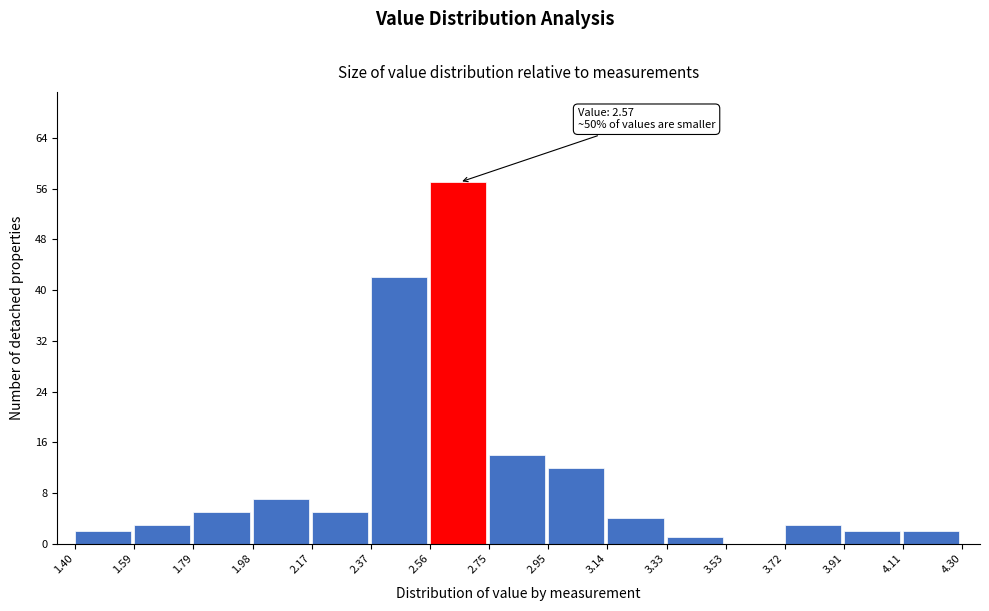

Over which range of the x-axis is the bar tallest?

2.56 to 2.75